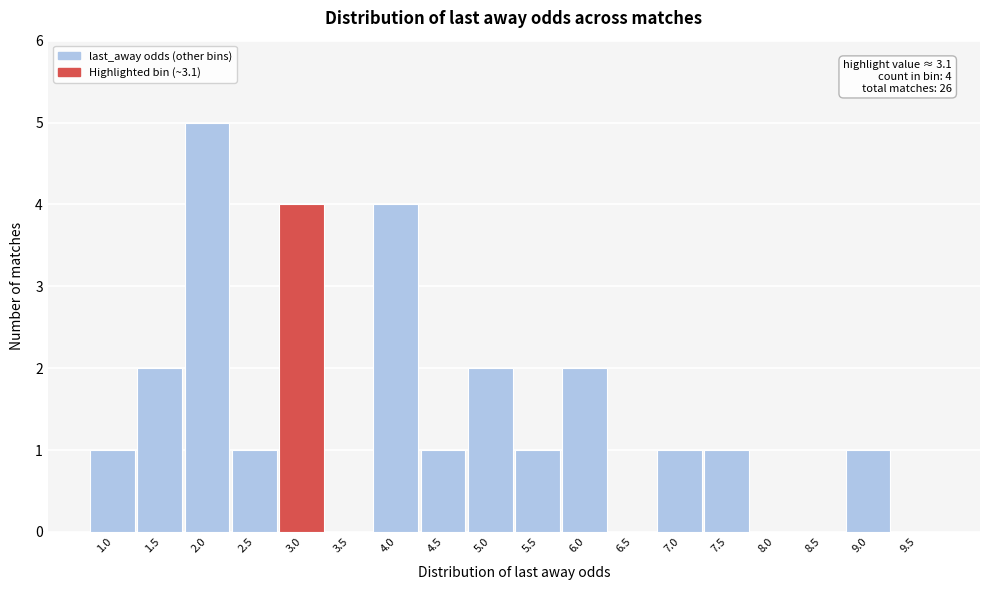

Reading right to left, transcribe all the data shown in this chart.

9.5=0	9.0=1	8.5=0	8.0=0	7.5=1	7.0=1	6.5=0	6.0=2	5.5=1	5.0=2	4.5=1	4.0=4	3.5=0	3.0=4	2.5=1	2.0=5	1.5=2	1.0=1